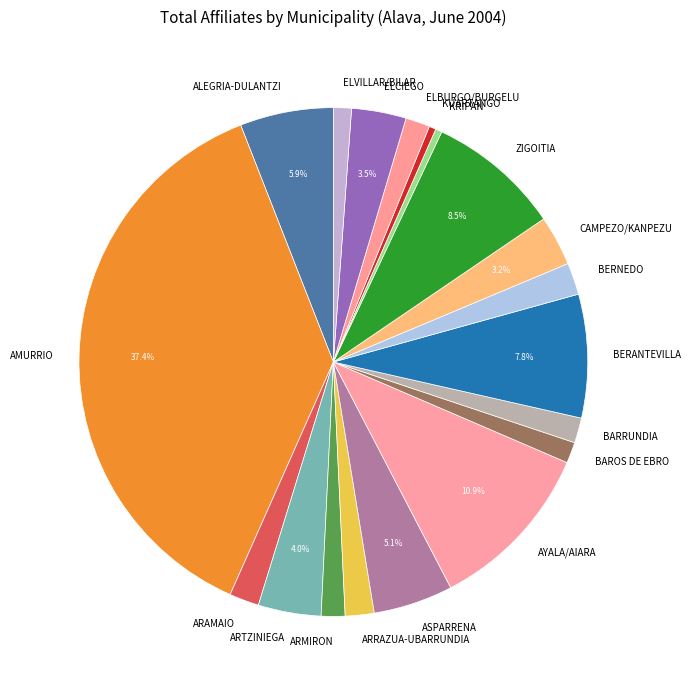

The BERNEDO slice represents 14% of the pie. True or false?

False